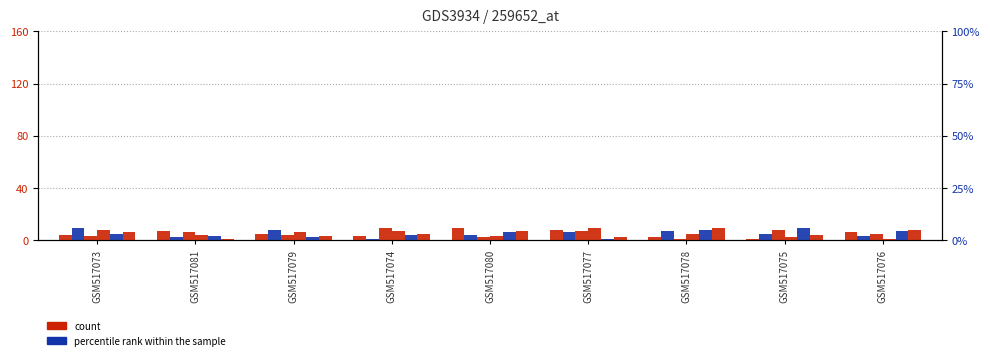

Is the value of col_2 at GSM517081 greater than the value of col_5 at GSM517079?

No